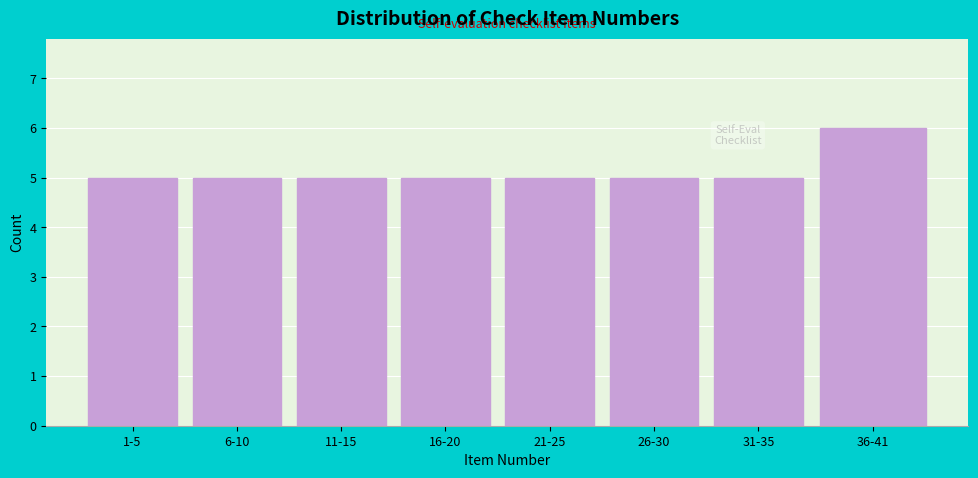

Reading right to left, extract all data points from this chart.

36-41=6	31-35=5	26-30=5	21-25=5	16-20=5	11-15=5	6-10=5	1-5=5